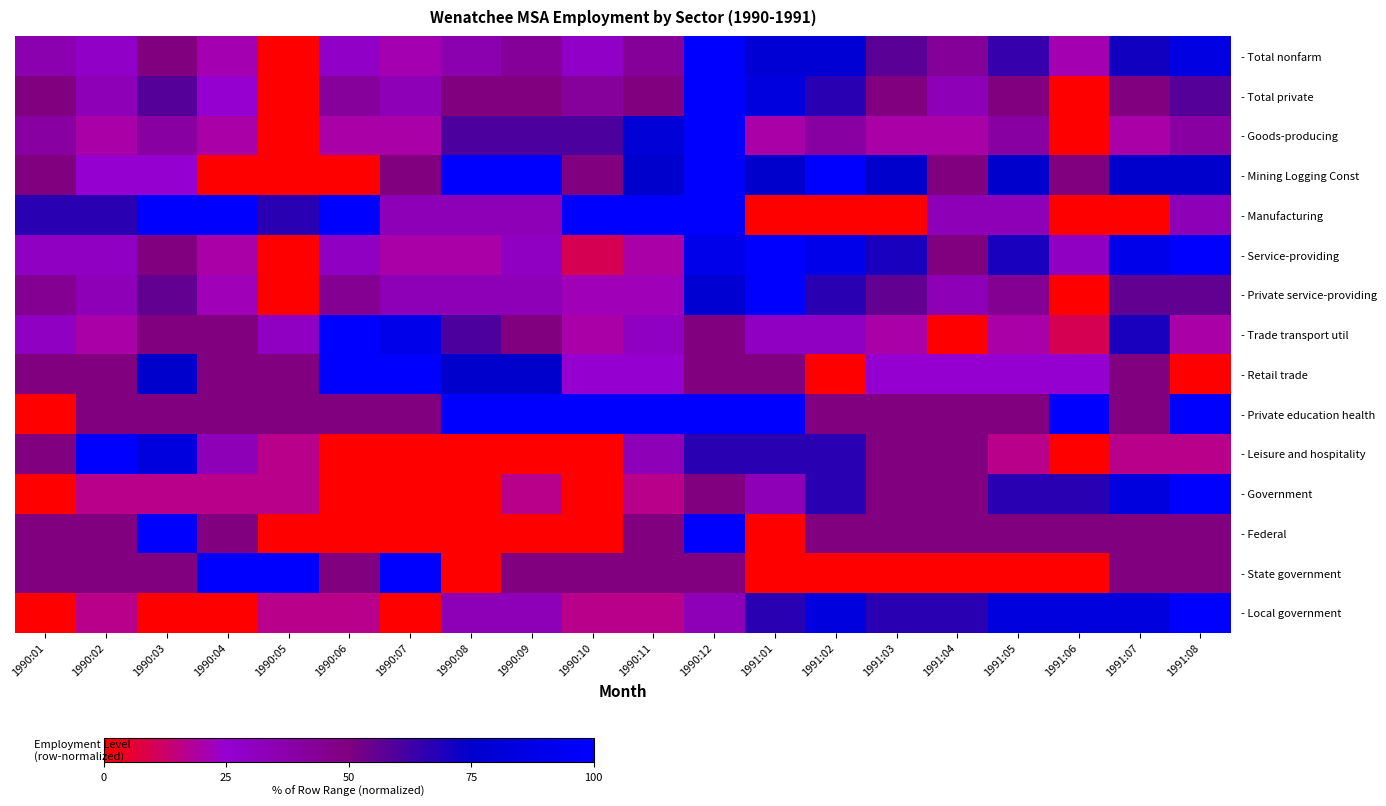

Rank the series by their maximum value, from lowest to highest.

- Private education health, - Federal, - State government, - Manufacturing, - Mining Logging Const, - Retail trade, - Goods-producing, - Leisure and hospitality, - Government, - Local government, - Private service-providing, - Service-providing, - Trade transport util, - Total private, - Total nonfarm